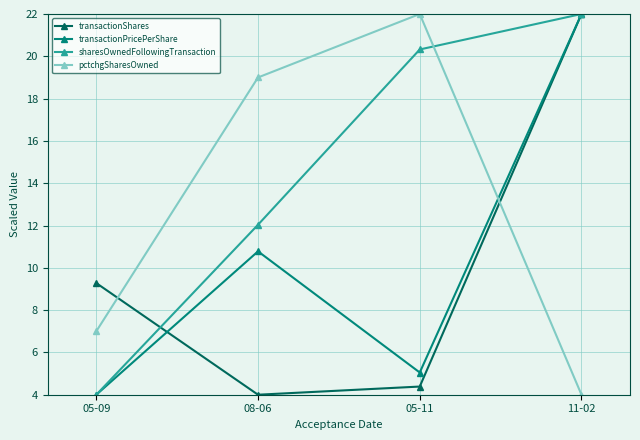

How many lines are shown in the chart?

4